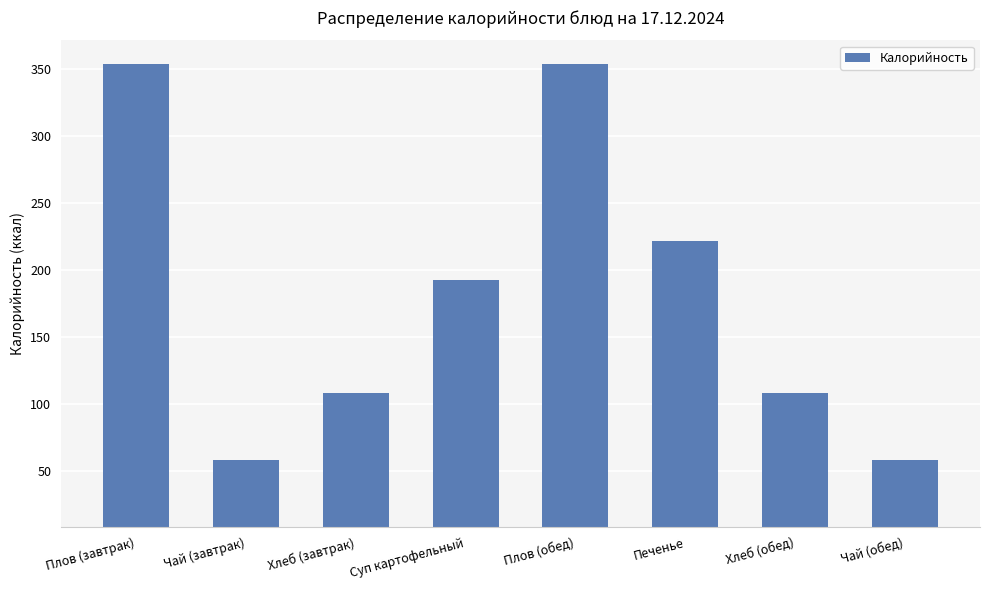

What is the minimum value shown in the chart?

58